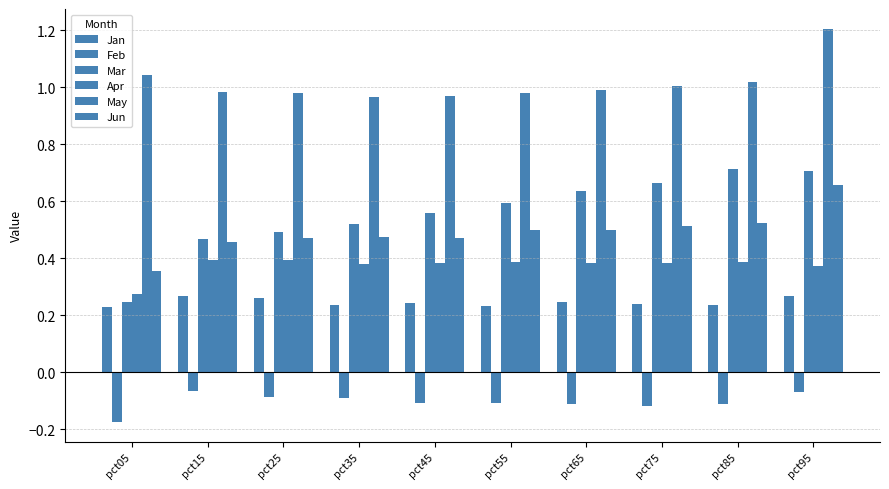

How many distinct data groups are displayed?

6